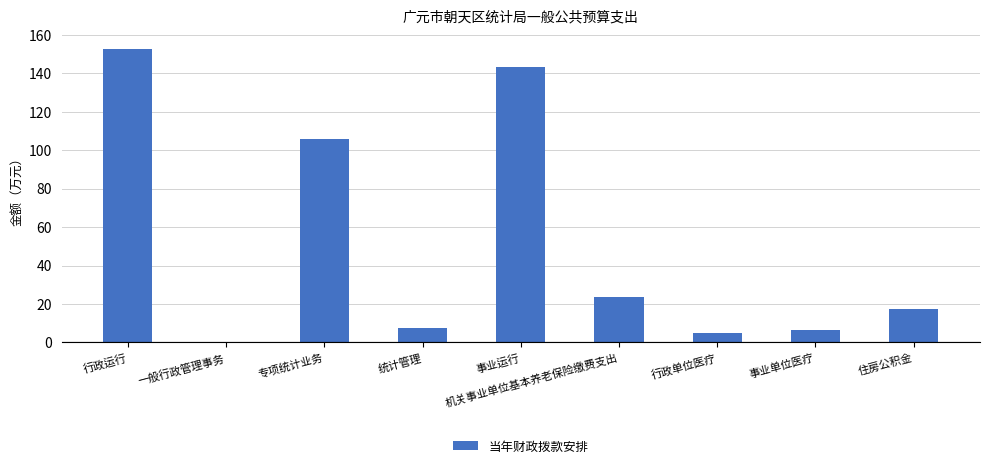

What is the maximum value shown in the chart?

152.5